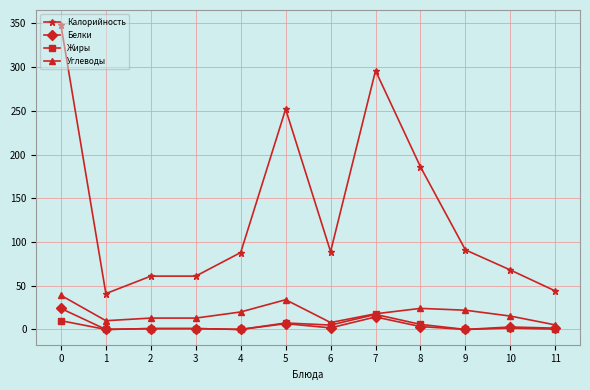

The value of Калорийность at 4 is 88.0. True or false?

True